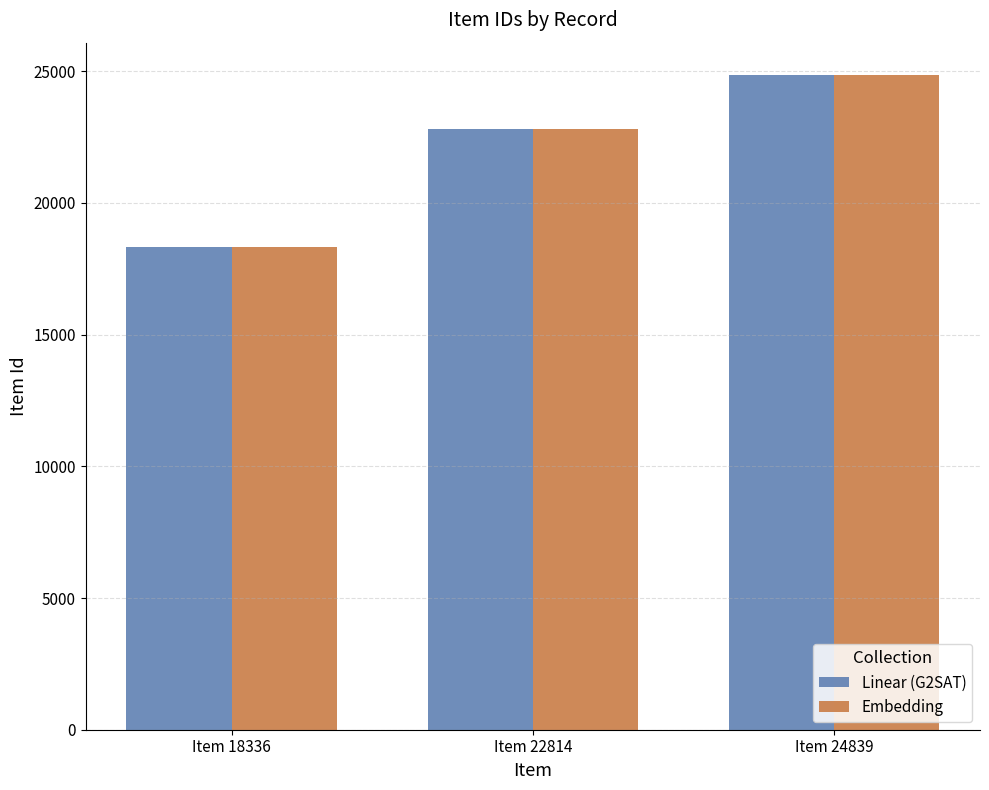

Are the bars horizontal?

No